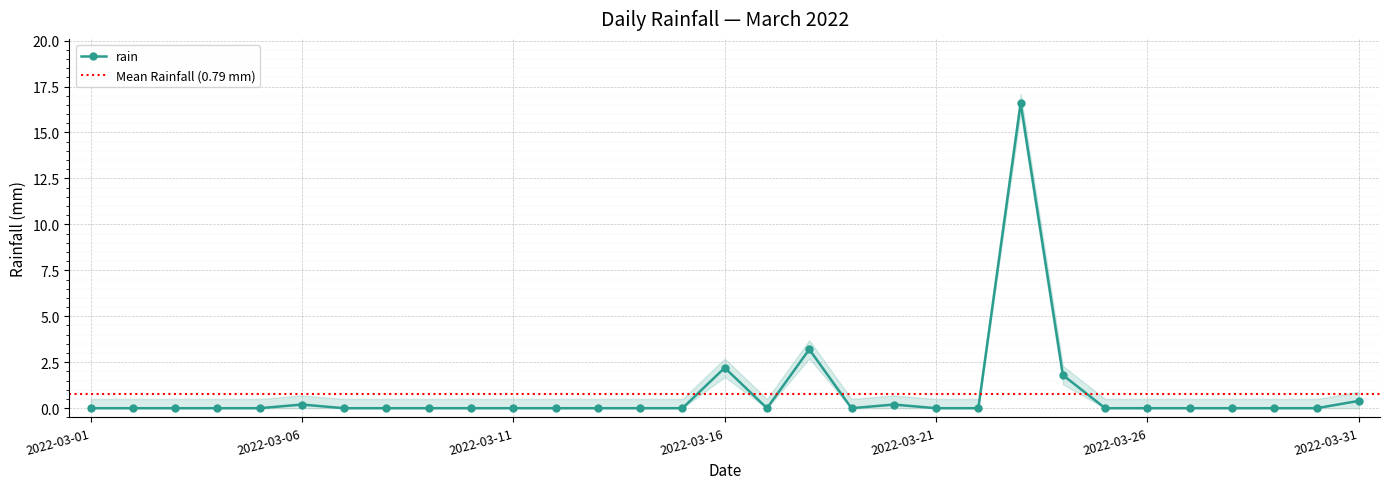

Reading left to right, what are all the values shown in this chart?

0.0	0.0	0.0	0.0	0.0	0.2	0.0	0.0	0.0	0.0	0.0	0.0	0.0	0.0	0.0	2.2	0.0	3.2	0.0	0.2	0.0	0.0	16.6	1.8	0.0	0.0	0.0	0.0	0.0	0.0	0.4